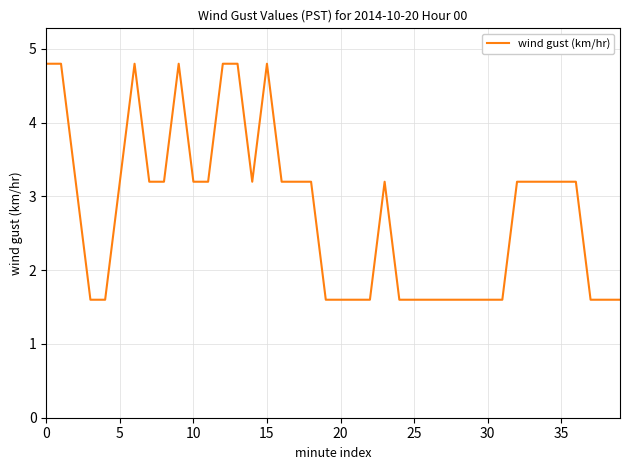

What is the difference between the maximum and minimum values?

3.2